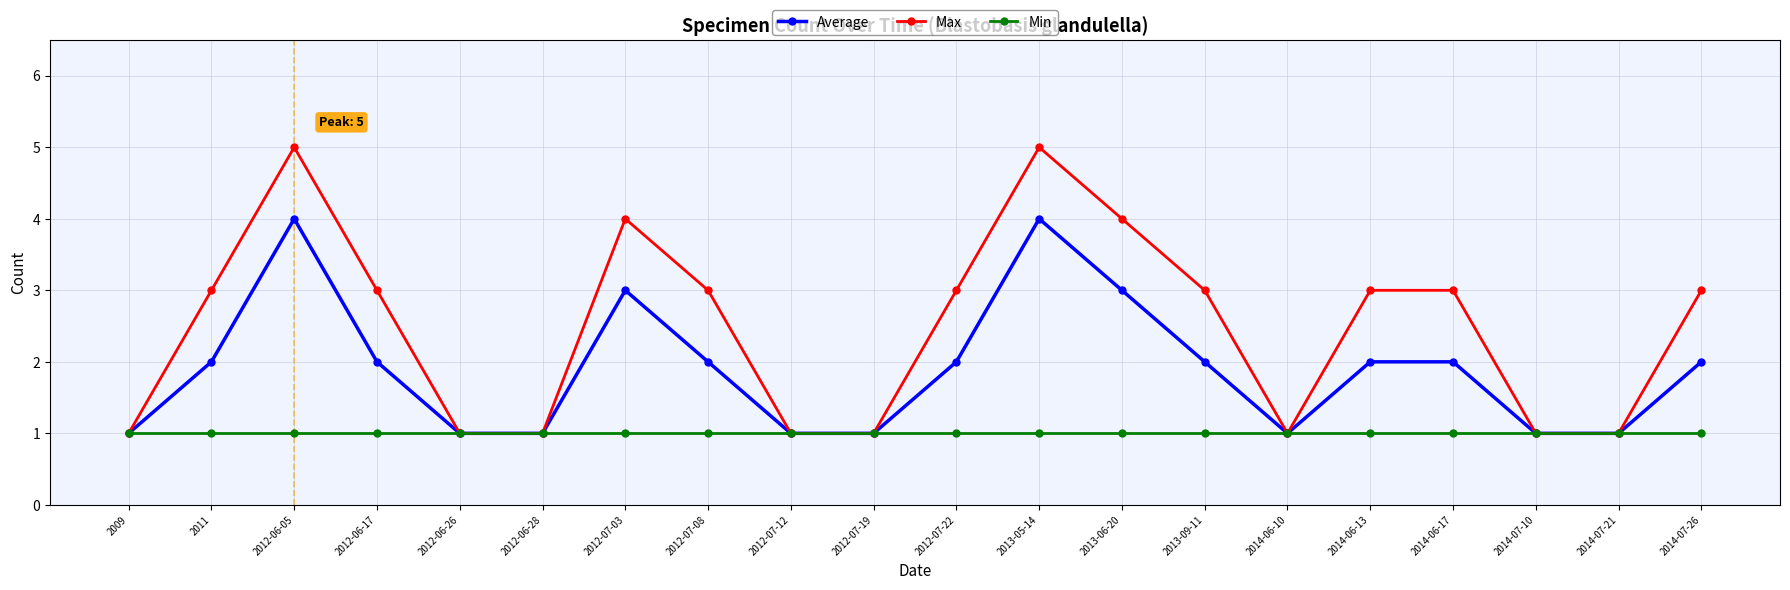

Rank the series by their average value, from highest to lowest.

Max, Average, Min